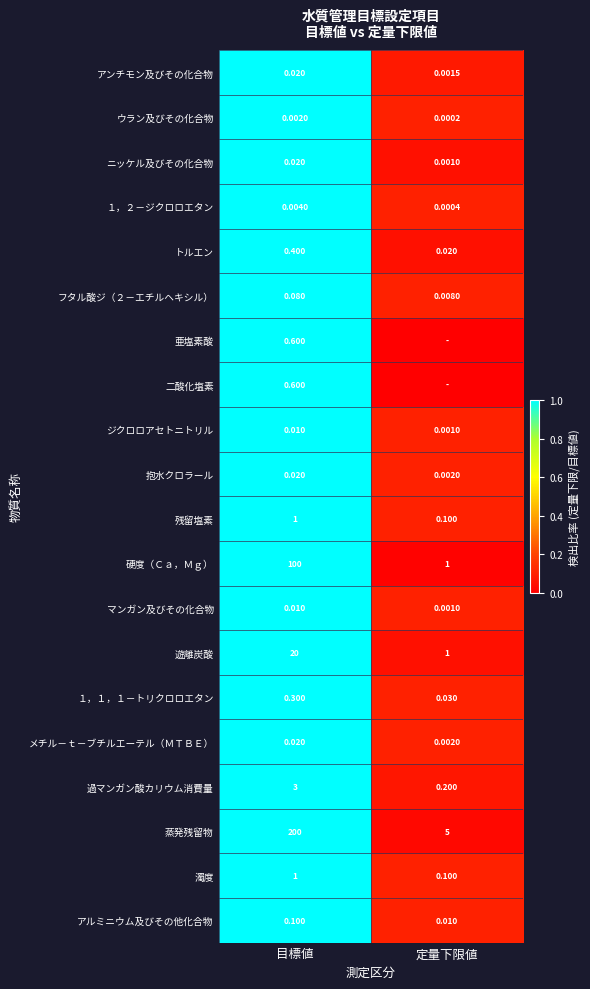

Is the value of フタル酸ジ（２－エチルヘキシル） at 定量下限値 greater than the value of 濁度 at 定量下限値?

No